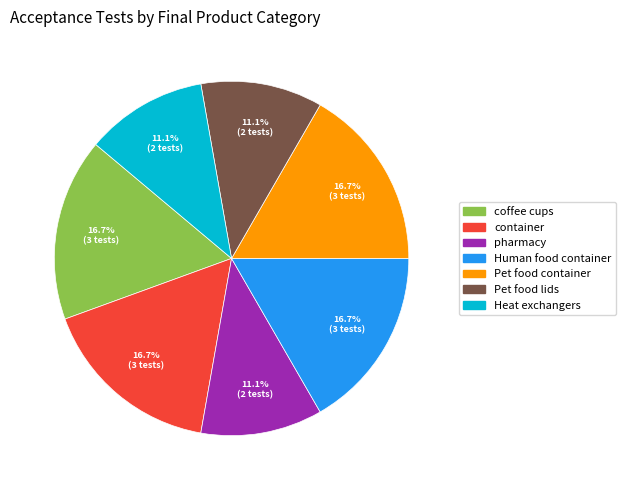

To the nearest percent, what percentage of the pie is Pet food lids?

11%